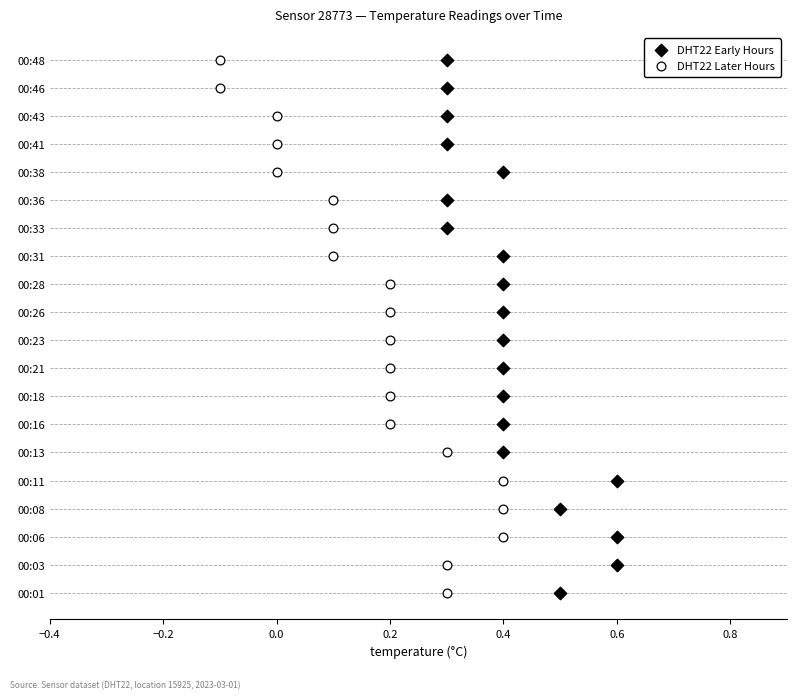

What are all the series names shown in the legend?

DHT22 Early Hours, DHT22 Later Hours